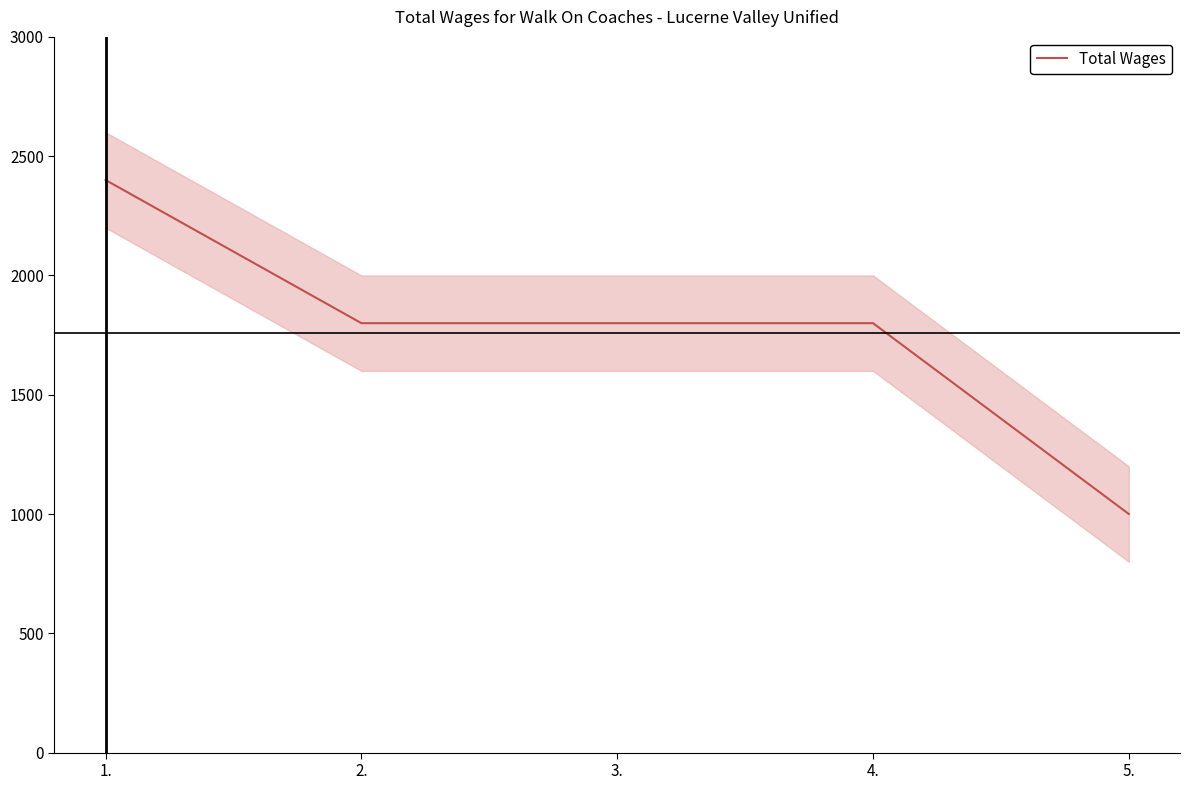

How many distinct data groups are displayed?

1